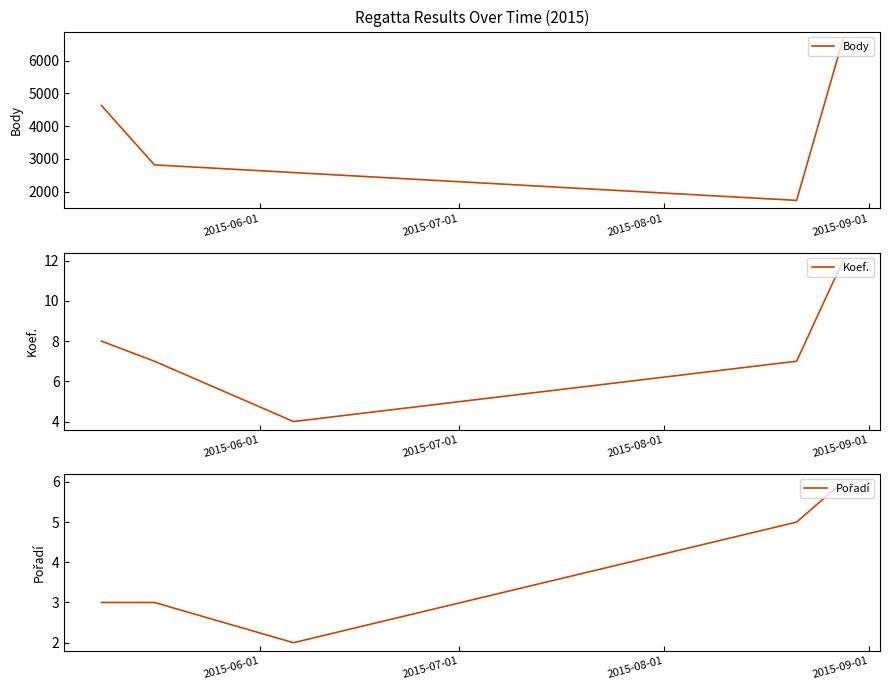

Does the chart display data point markers on the line(s)?

No